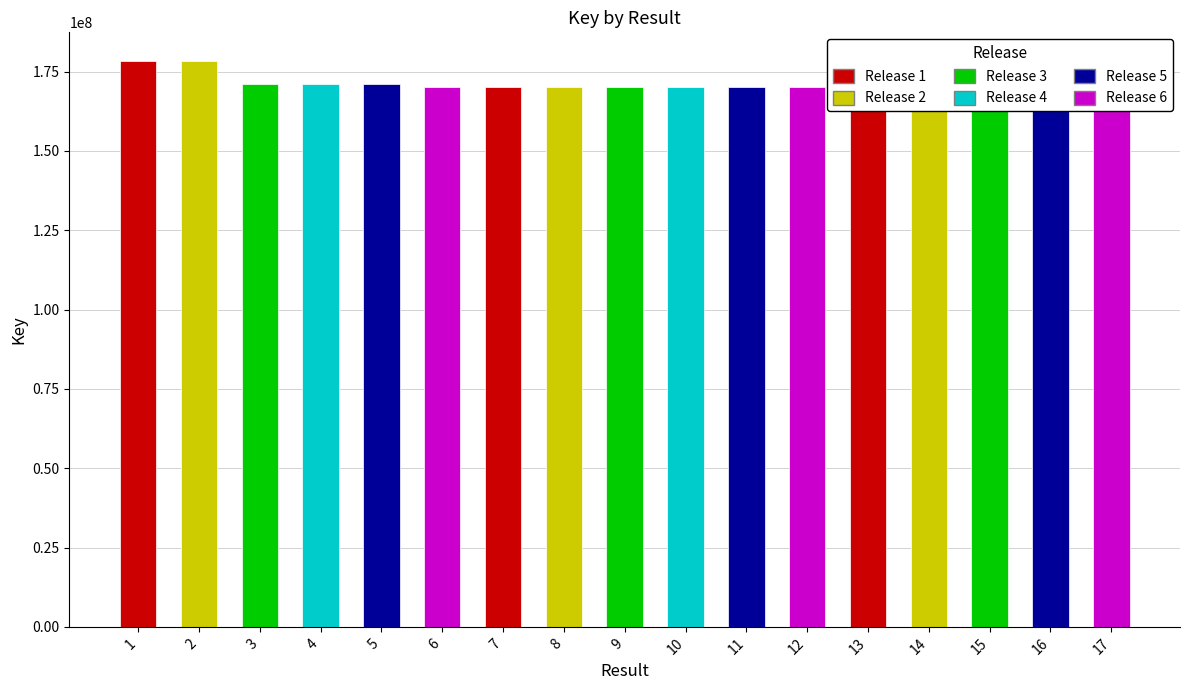

Which category has the highest value across all series?

1